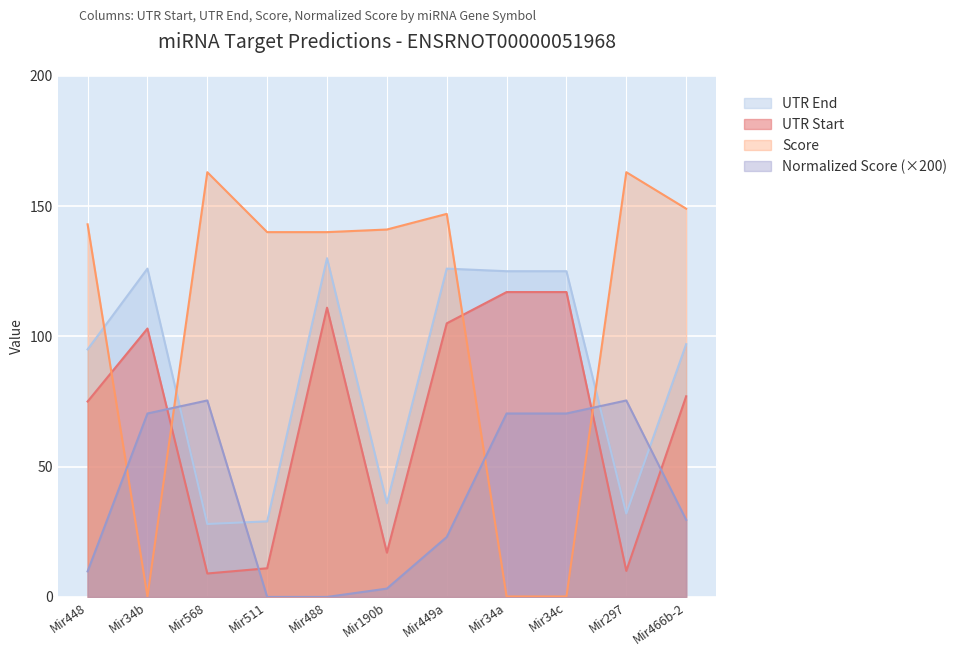

At how many categories does at least one series exceed 69?

11